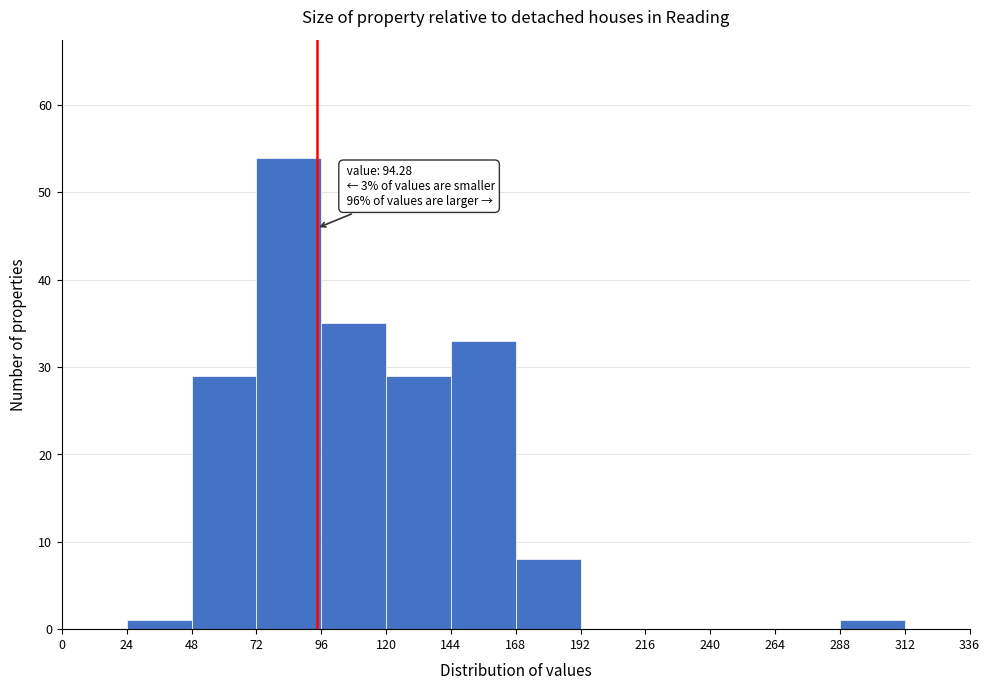

Over which range of the x-axis is the bar tallest?

72 to 96